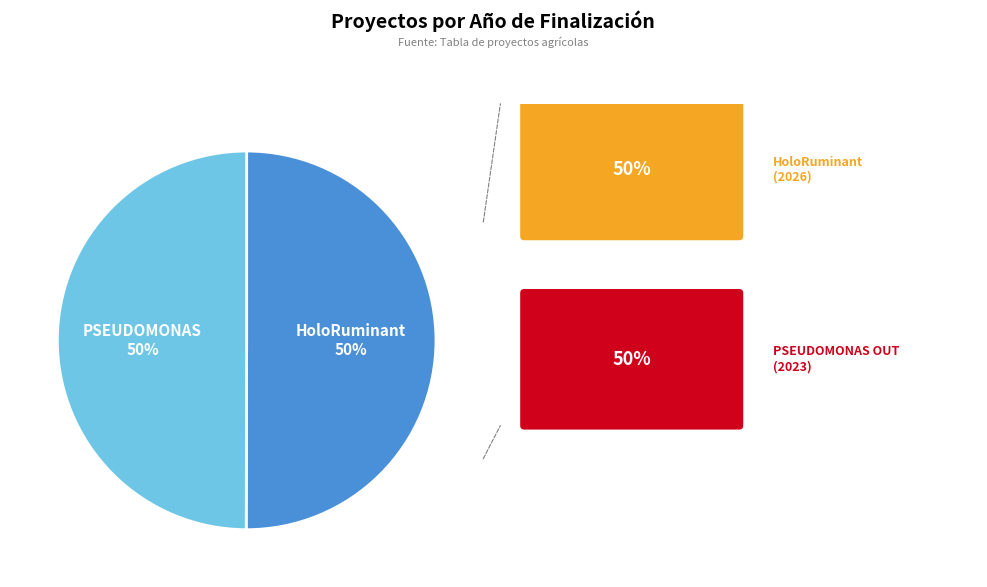

To the nearest percent, what is the average slice percentage?

50%